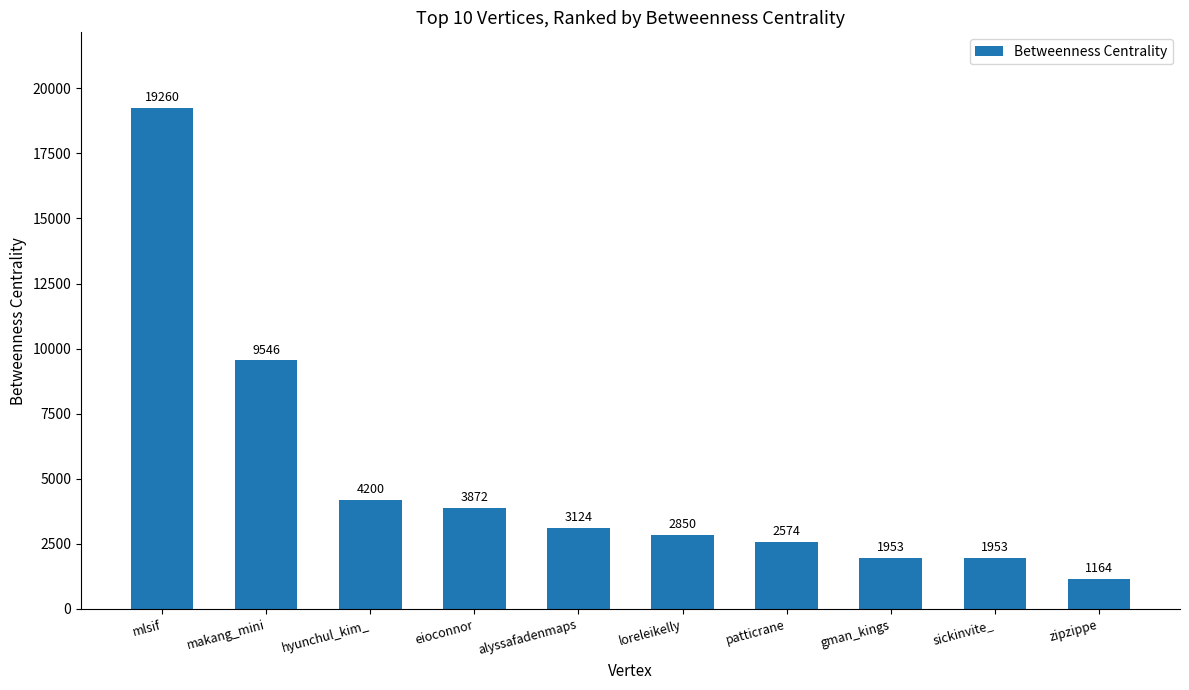

How many data points are less than 3124?

5